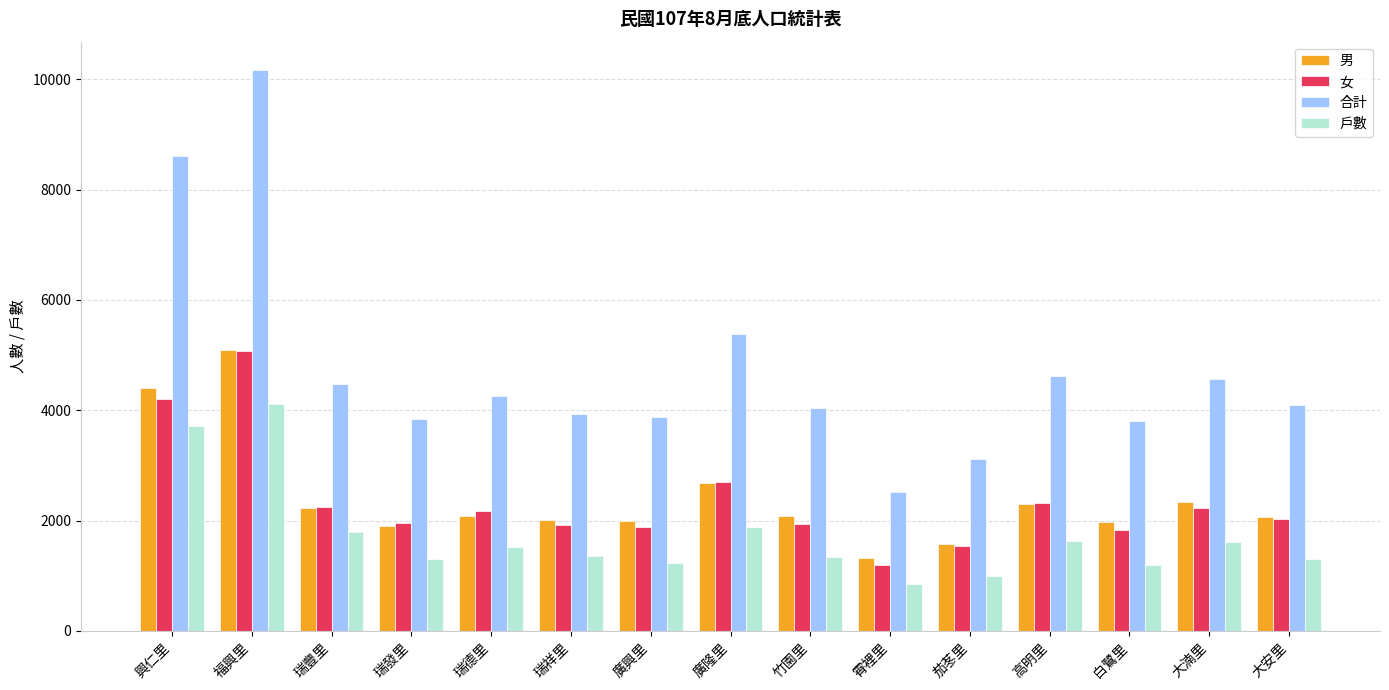

What are all the series names shown in the legend?

男, 女, 合計, 戶數